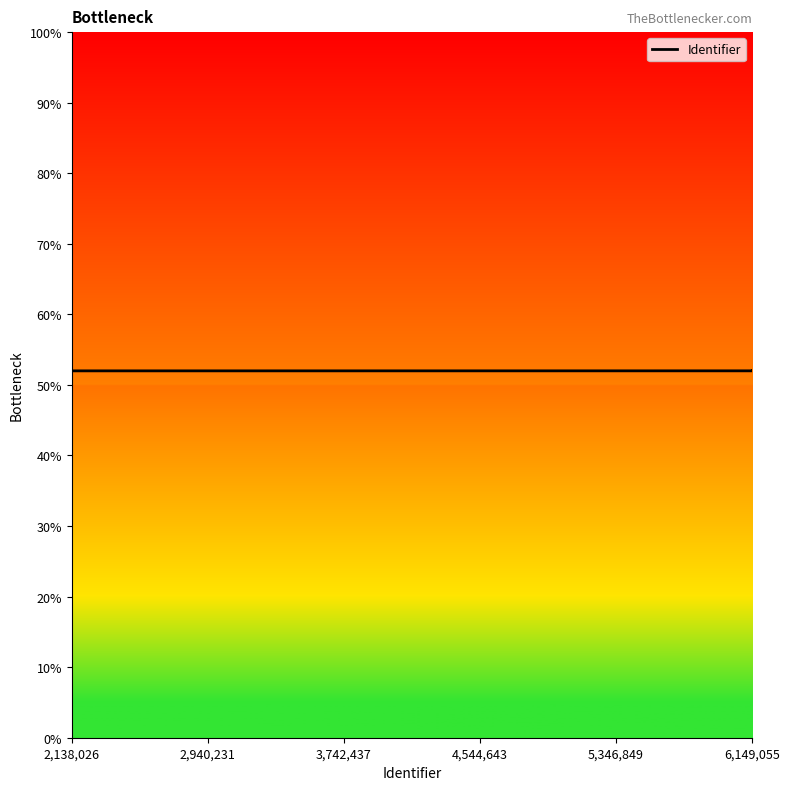

What is the greatest value displayed?

52.0